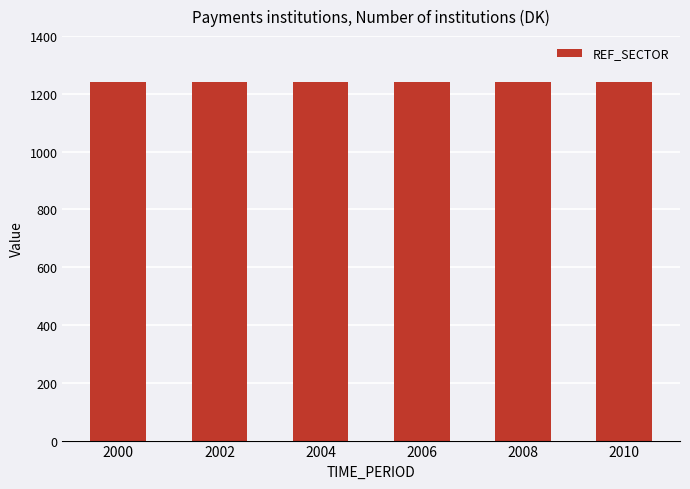

At which category does the chart reach its peak across all series?

2000